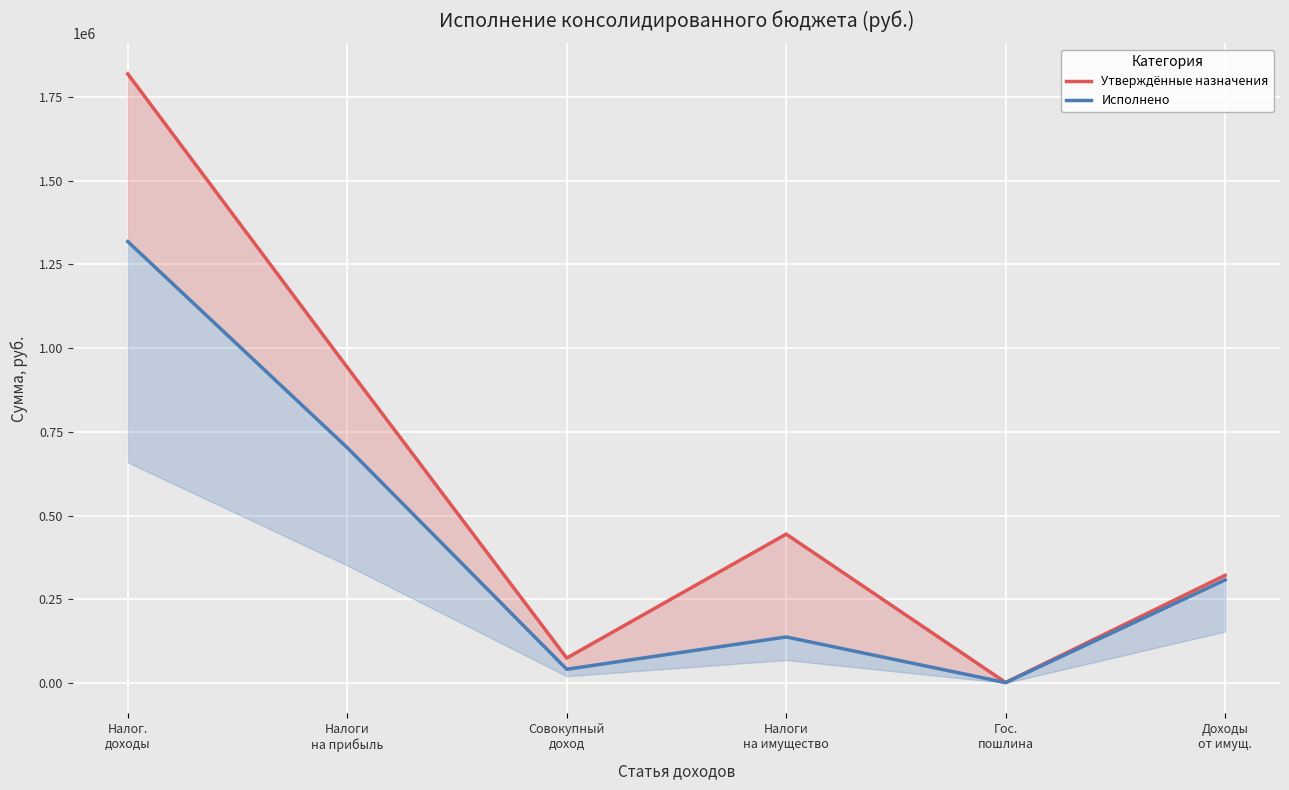

Is this an area chart (filled region under the line)?

No